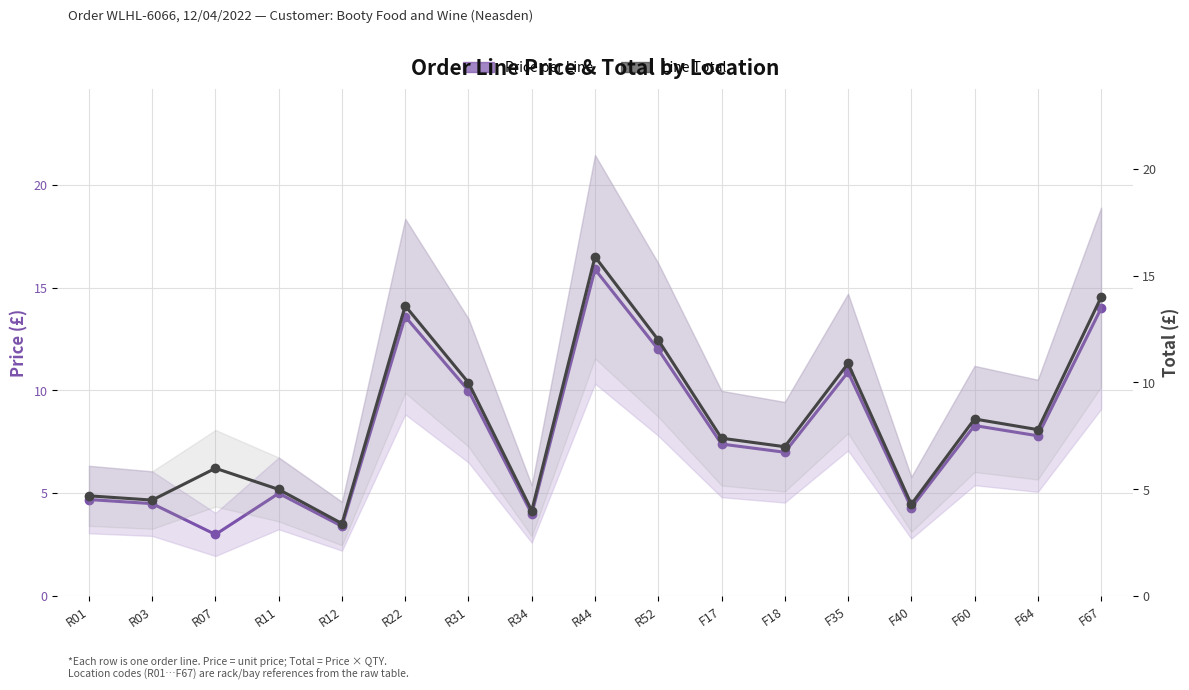

True or false: Line Total has a value of 10.0 at R31.

True